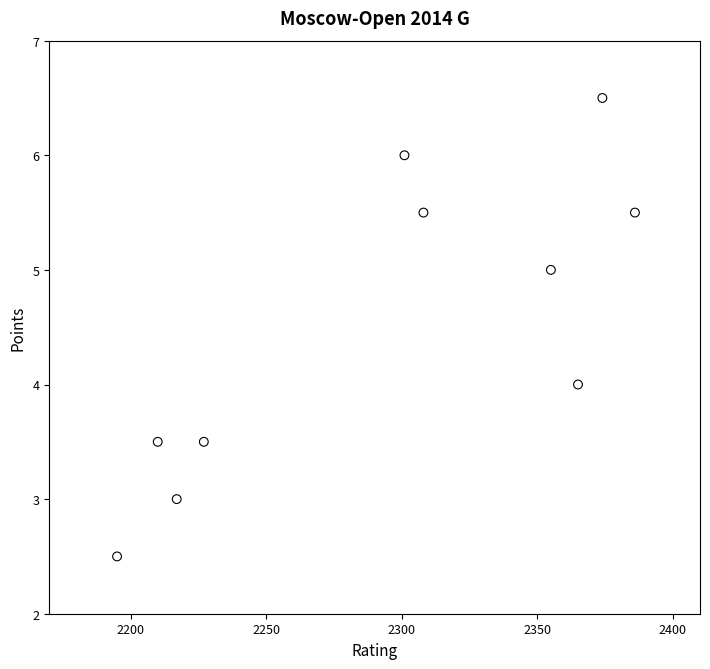

What is the range of X values (max minus min)?

191.0